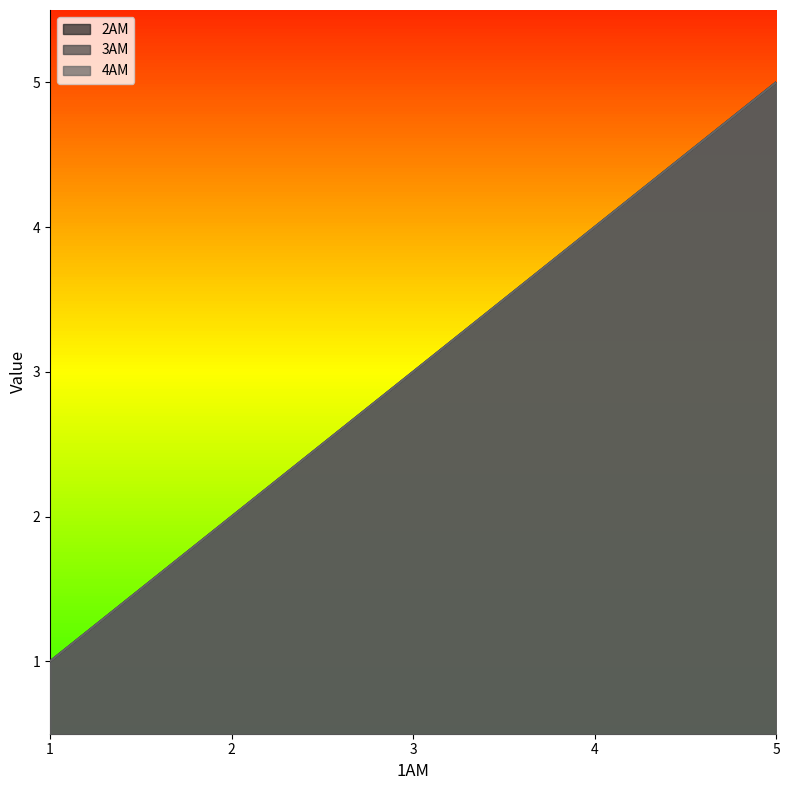

True or false: 2AM and 4AM cross at least once.

False